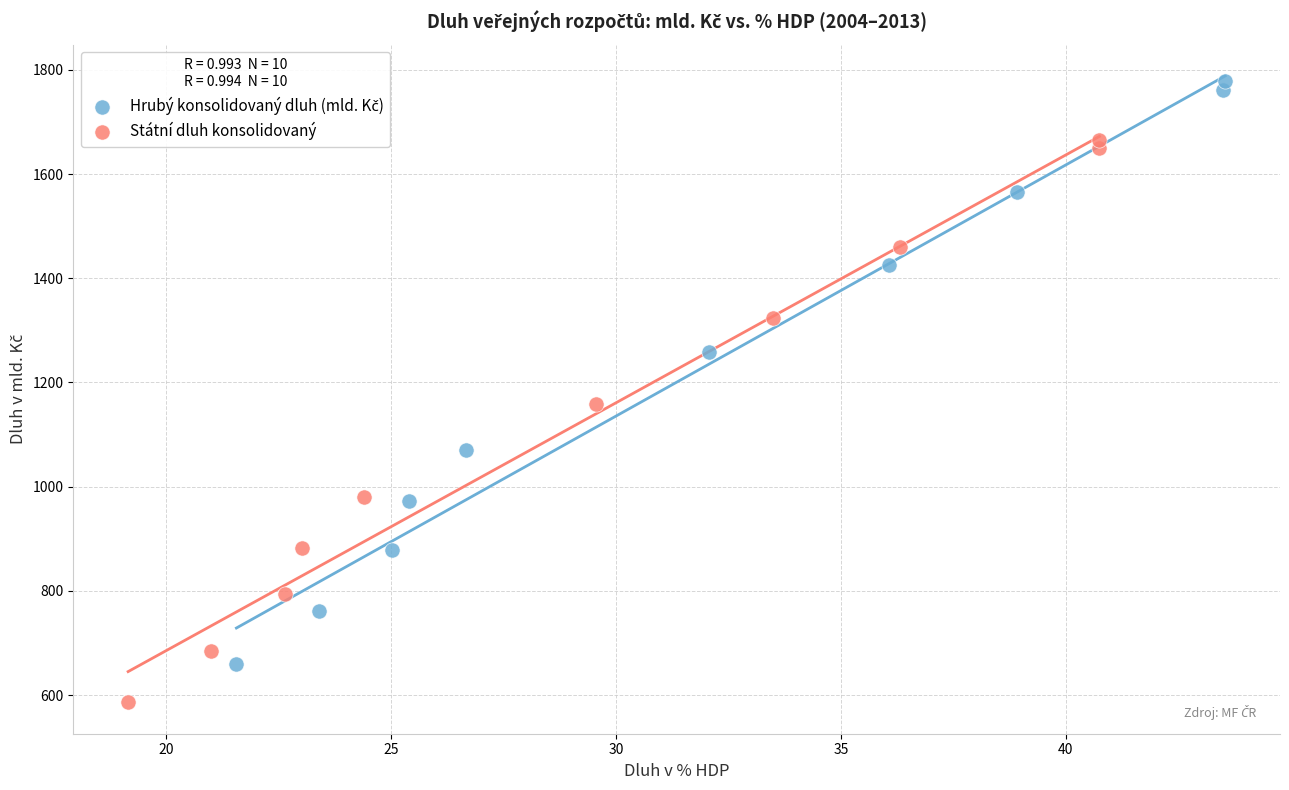

Which series reaches the minimum Y coordinate?

Státní dluh konsolidovaný